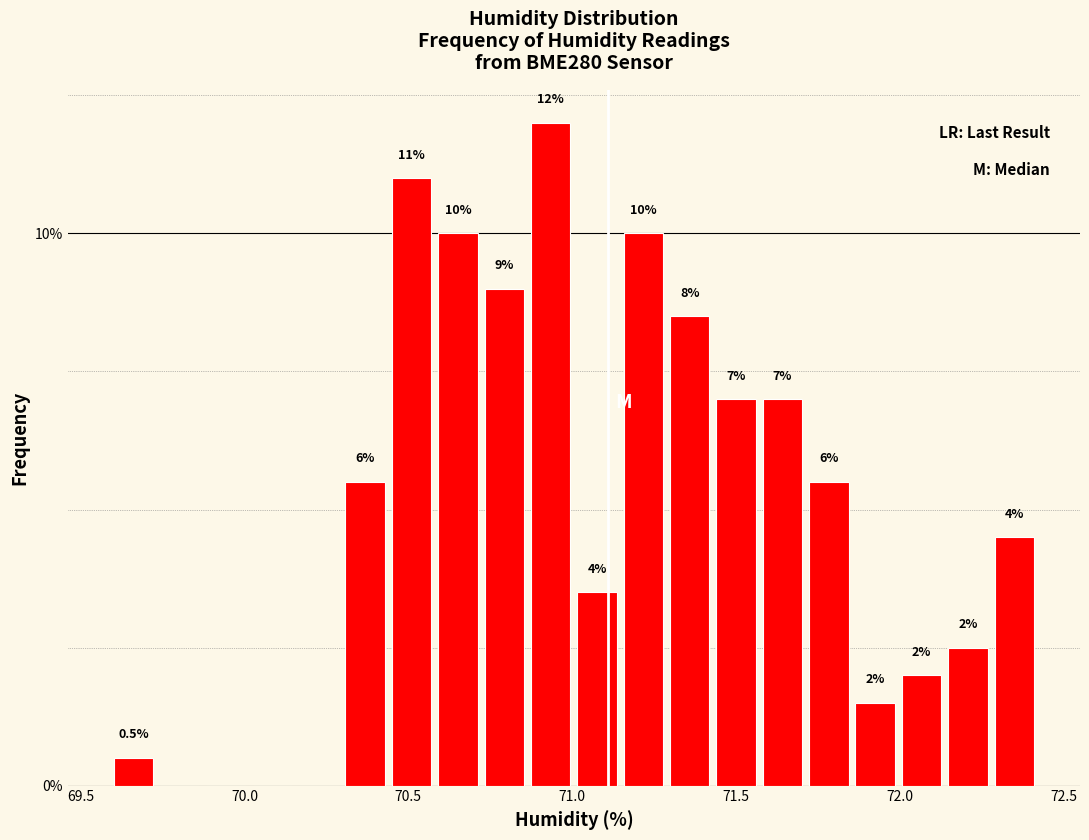

Read against the x-axis, roughly where is the centre of the tallest bar?

70.95